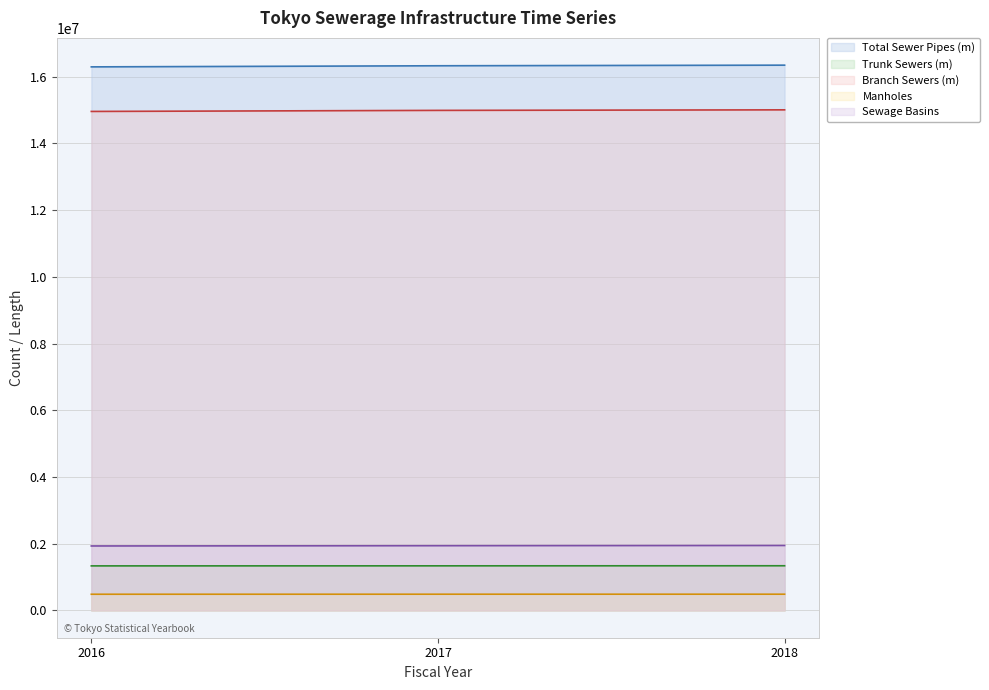

Reading left to right, what are all the values shown in this chart?

Total Sewer Pipes (m) (line): 2016=16292813	2017=16326002	2018=16344316
Trunk Sewers (m) (line): 2016=1335749	2017=1337360	2018=1339546
Branch Sewers (m) (line): 2016=14957064	2017=14988642	2018=15004770
Manholes (line): 2016=485964	2017=486931	2018=487367
Sewage Basins (line): 2016=1932891	2017=1941030	2018=1947177